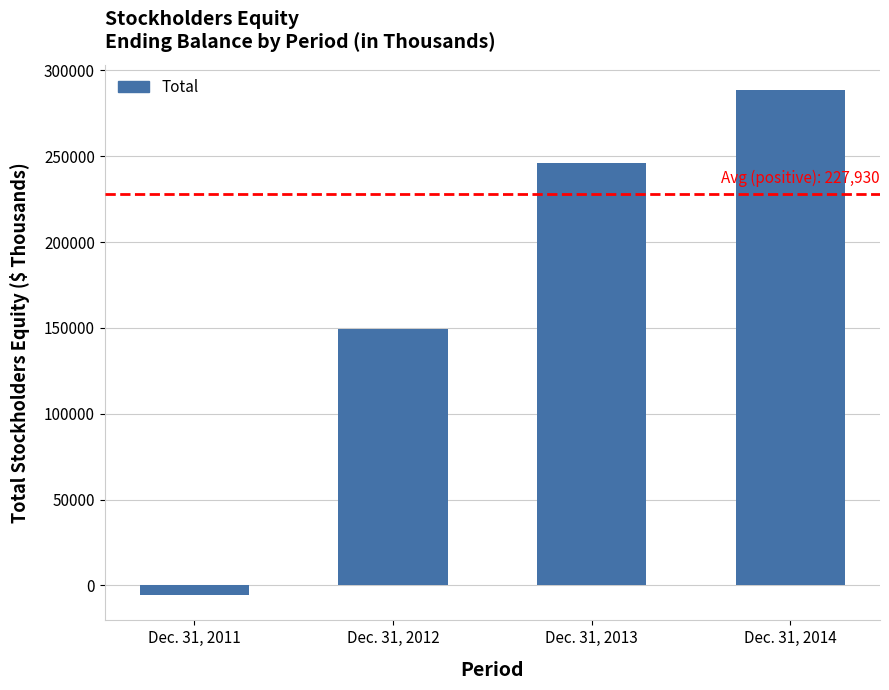

How many values are below 245811?

2